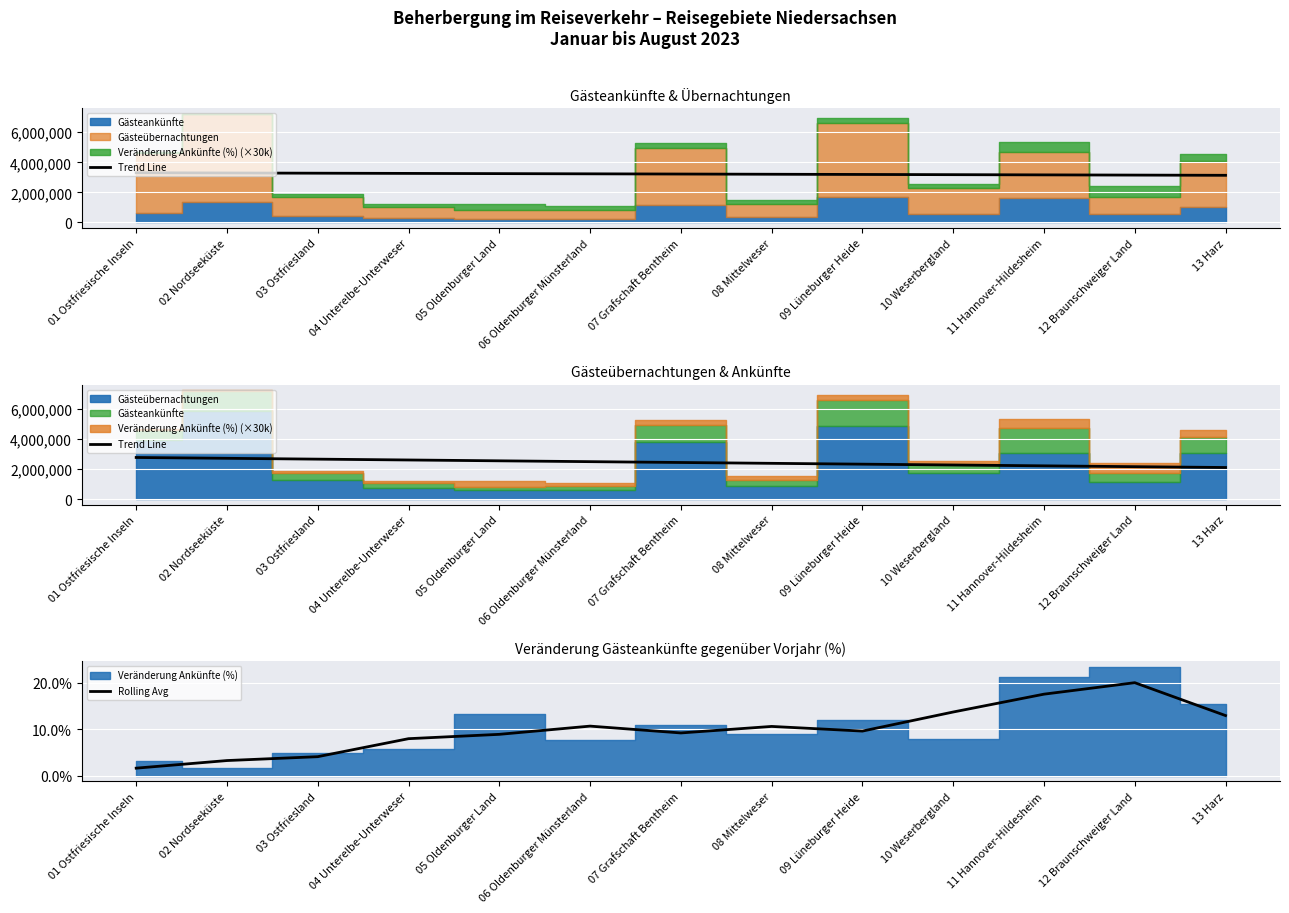

The Rolling Avg series shows 4.0 at 09 Lüneburger Heide. True or false?

False